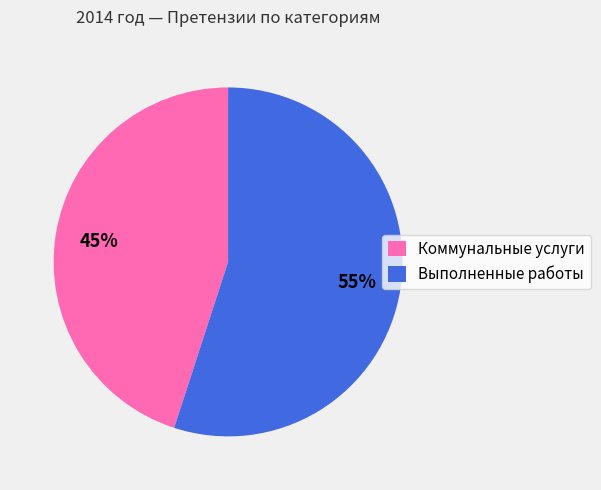

To the nearest percent, what is the combined percentage of Коммунальные услуги and Выполненные работы?

100%